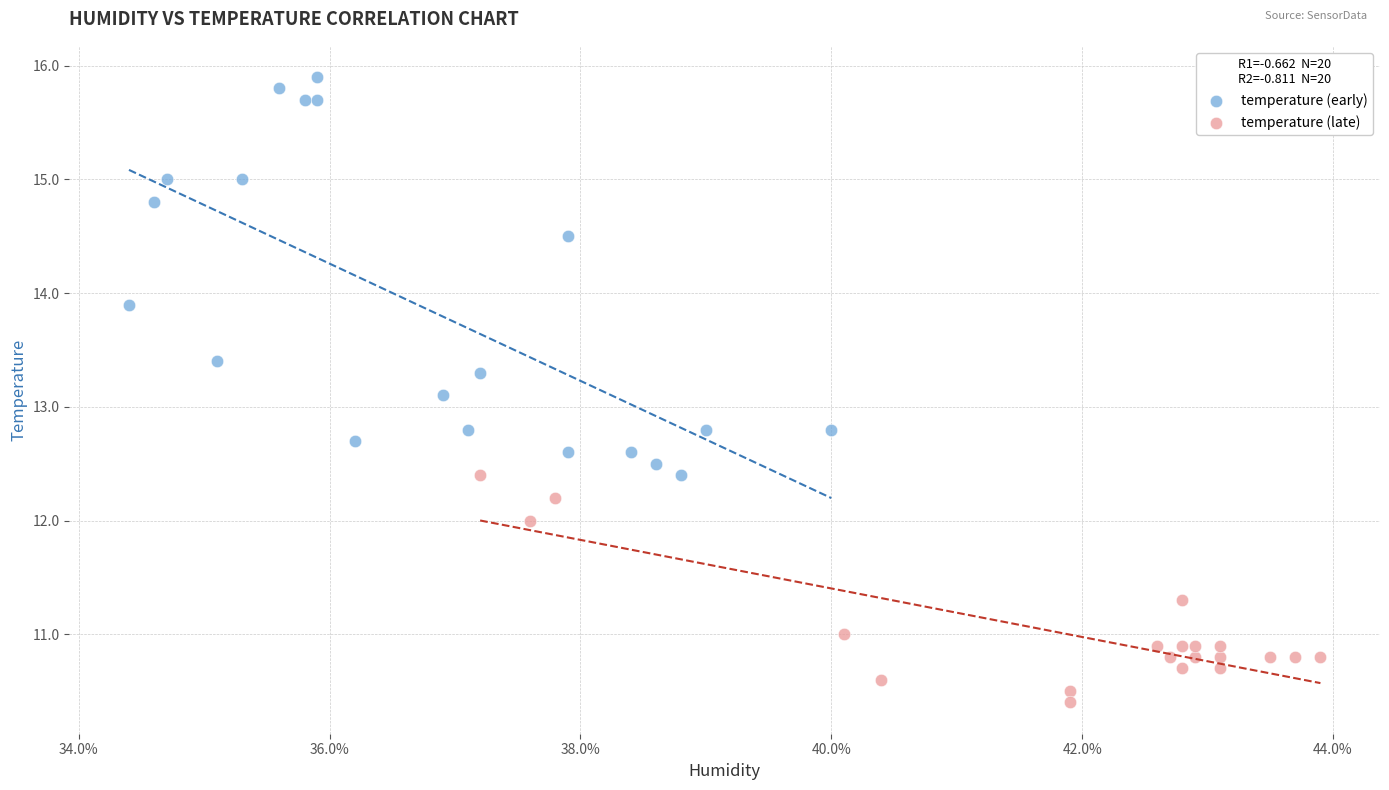

What are all the series names shown in the legend?

temperature (early), temperature (late)